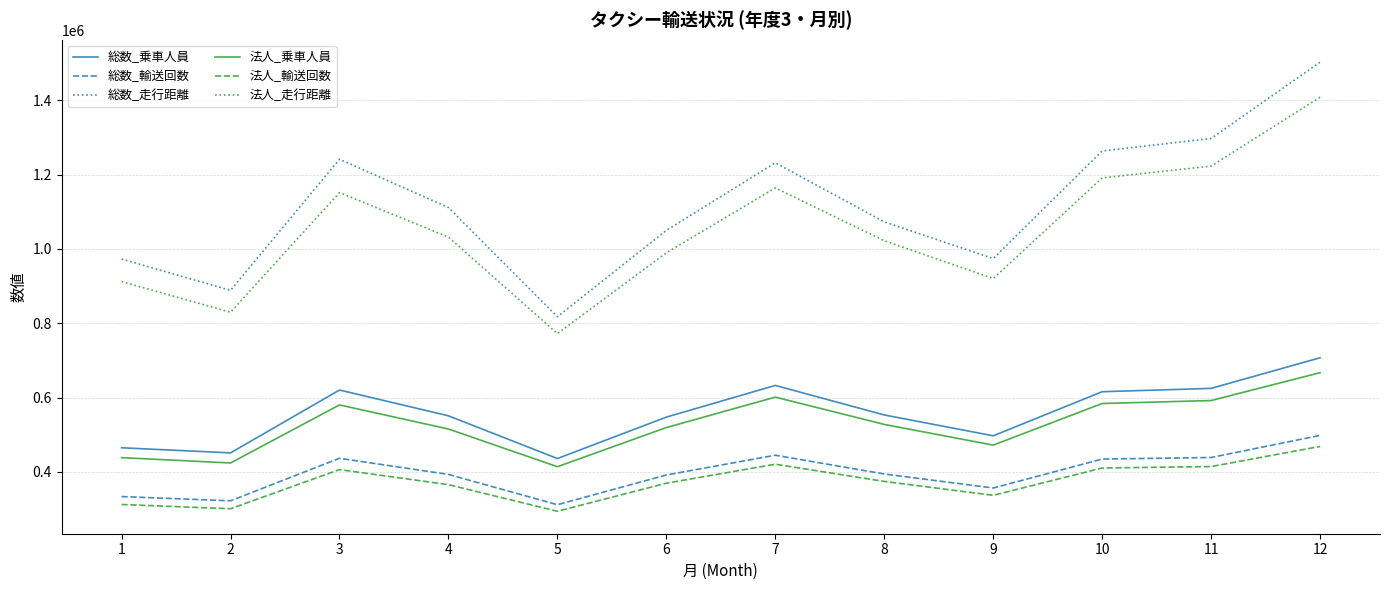

What is the average value of the 法人_乗車人員 series?

527855